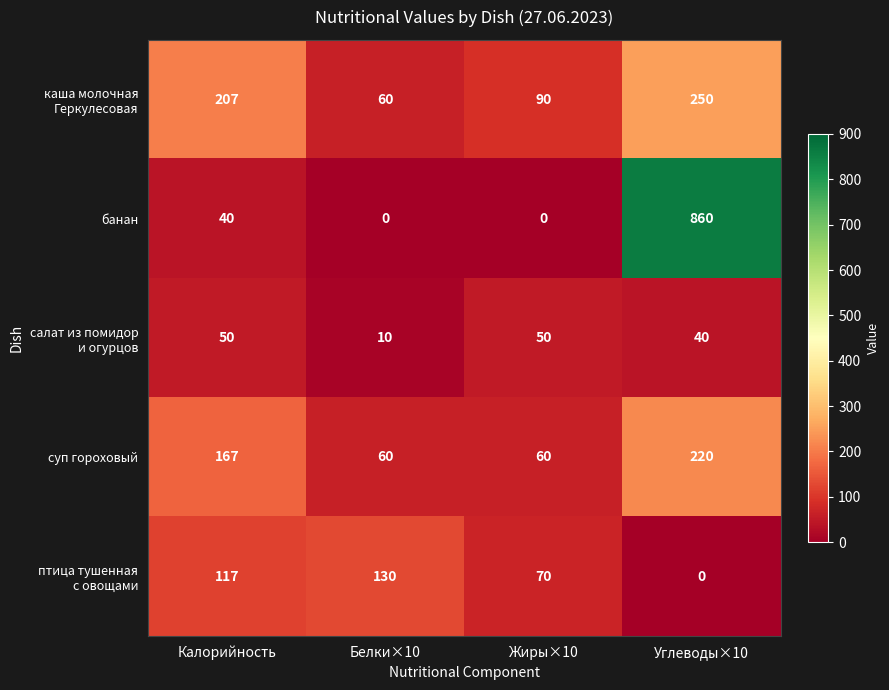

Which series has the largest total across all categories?

банан